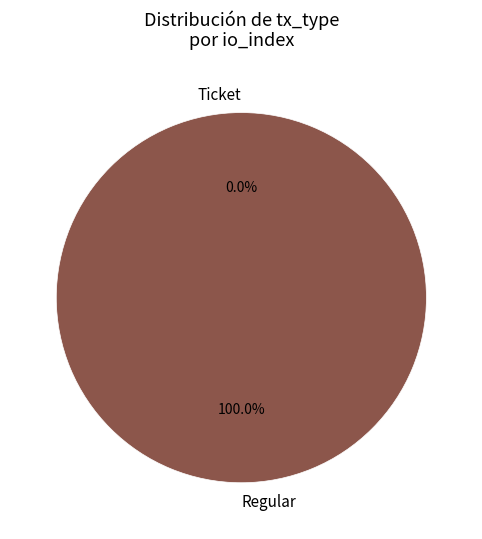

What is the smallest slice in the pie chart?

Ticket